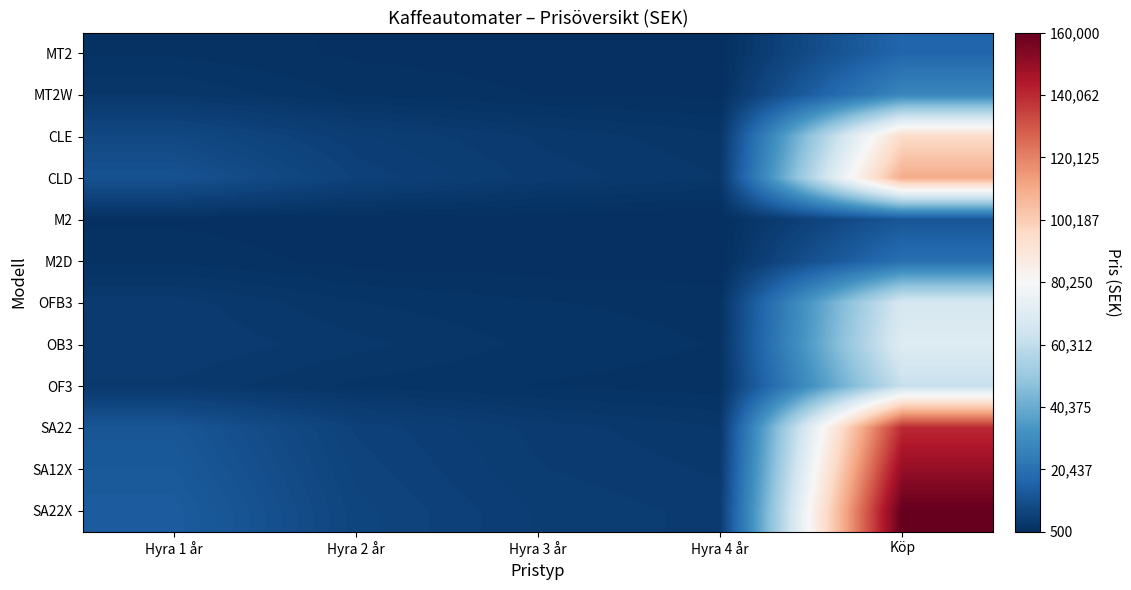

Between Köp and Hyra 3 år, which is larger?

Köp